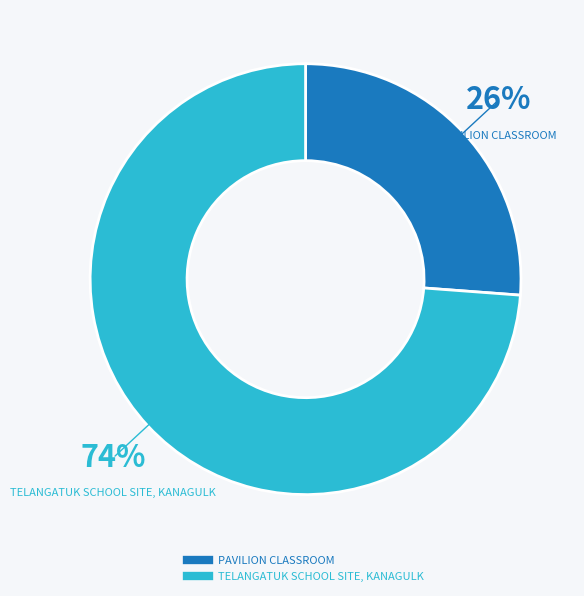

To the nearest percent, what percentage of the pie is TELANGATUK SCHOOL SITE, KANAGULK?

74%